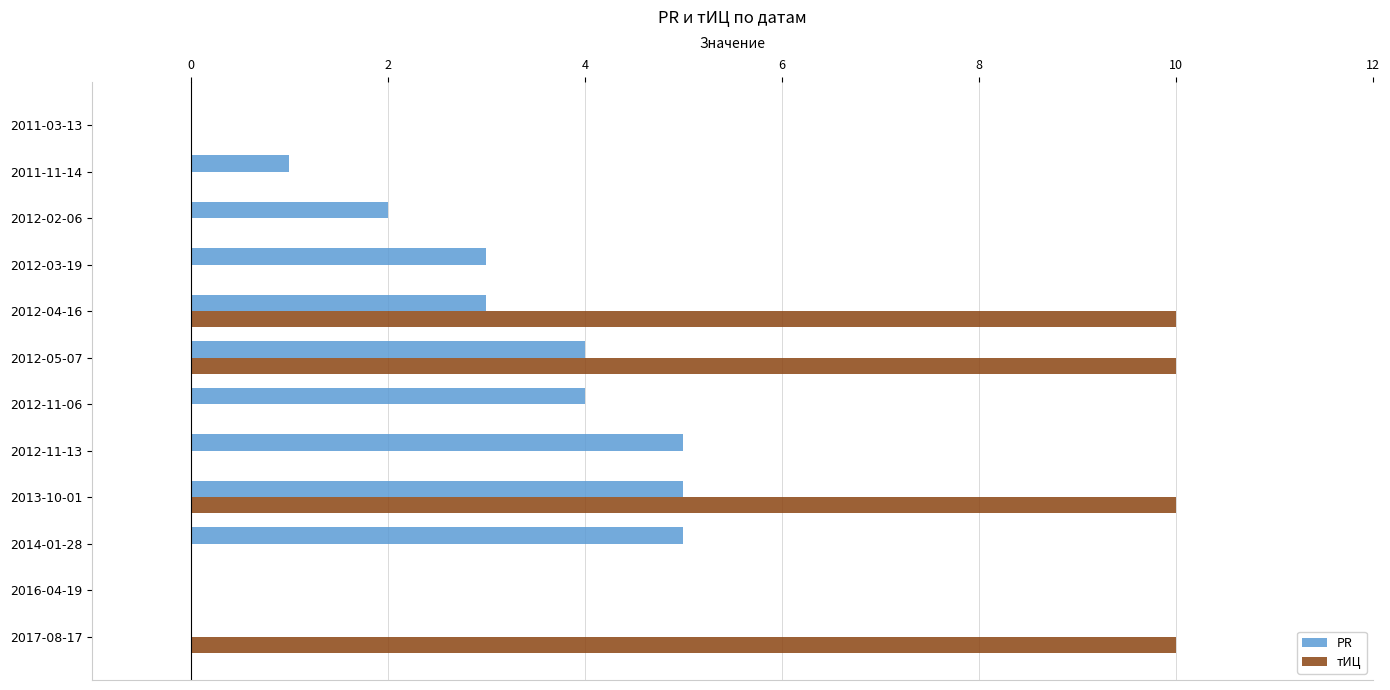

What is the greatest value displayed?

10